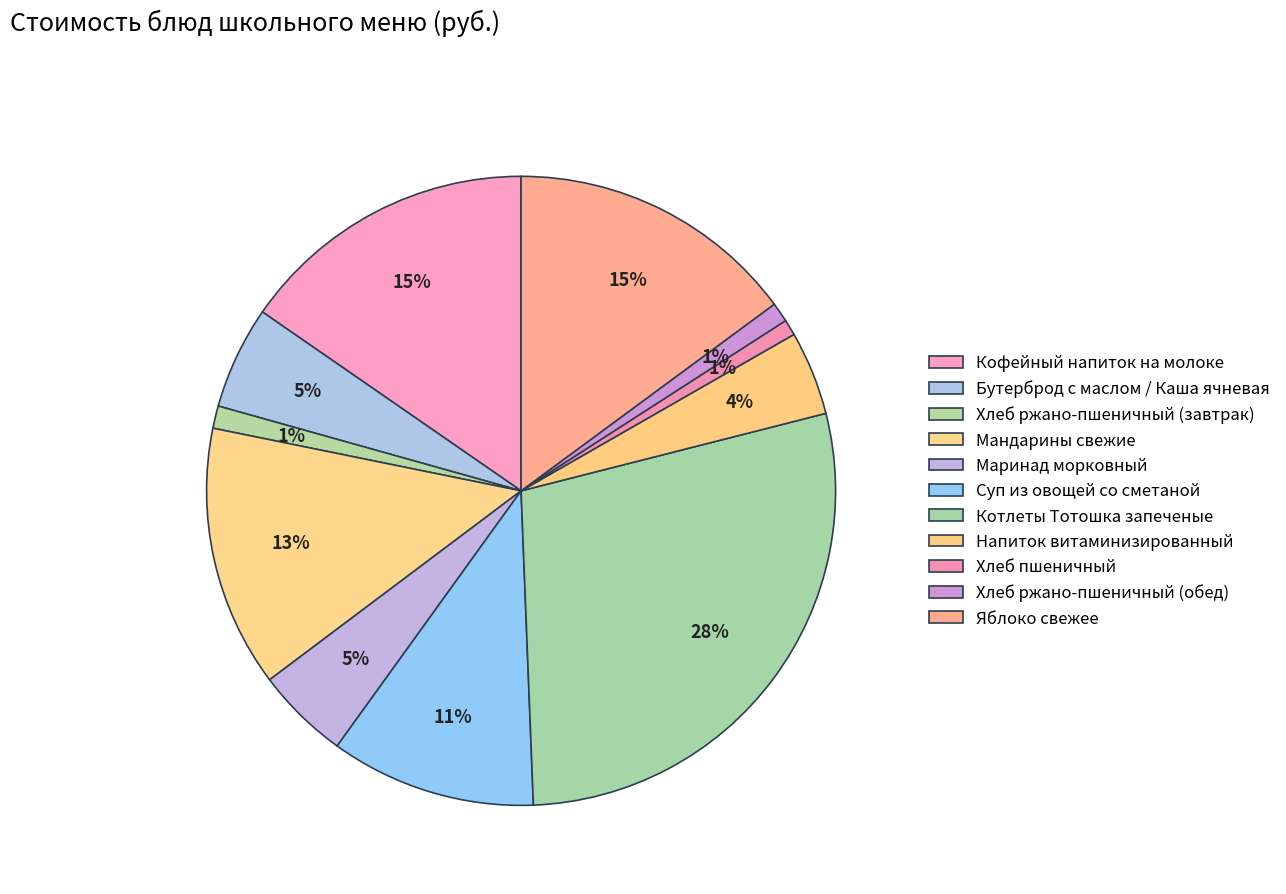

To the nearest percent, what percentage of the pie is Хлеб пшеничный?

1%